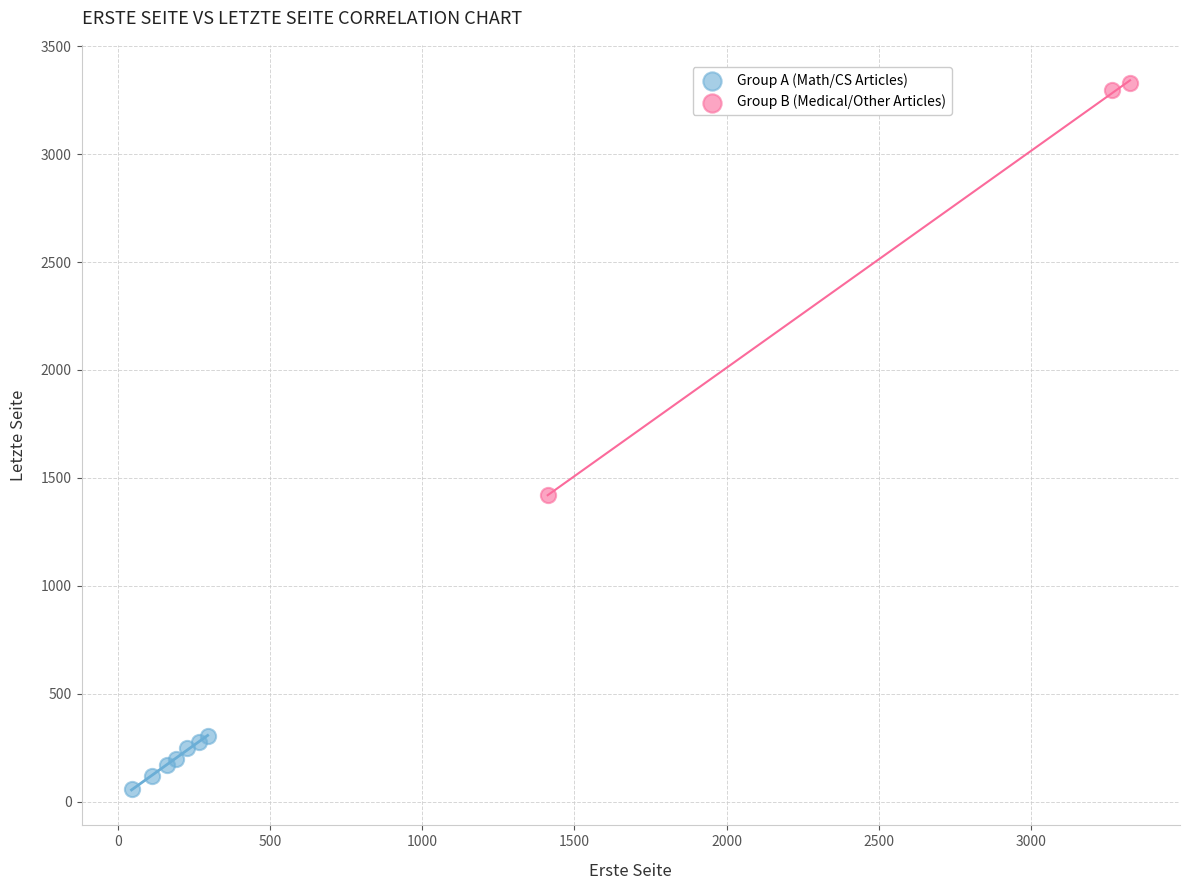

Which series has the widest spread of Y values?

Group B (Medical/Other Articles)